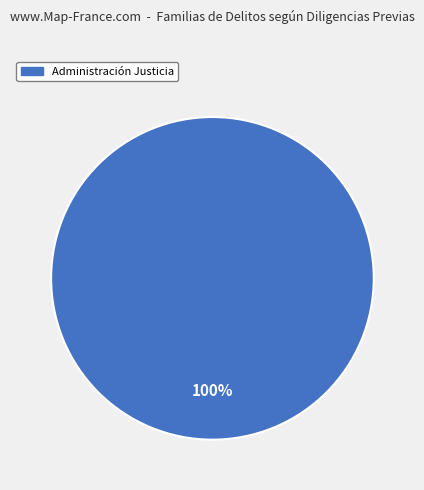

Rank the categories by value from highest to lowest.

Administración Justicia